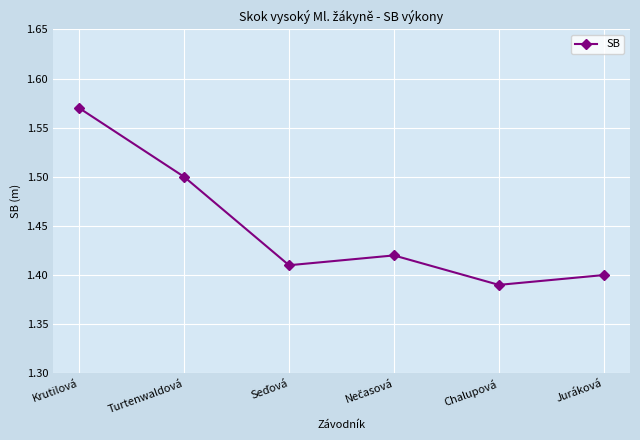

What position from the right is Juráková?

1